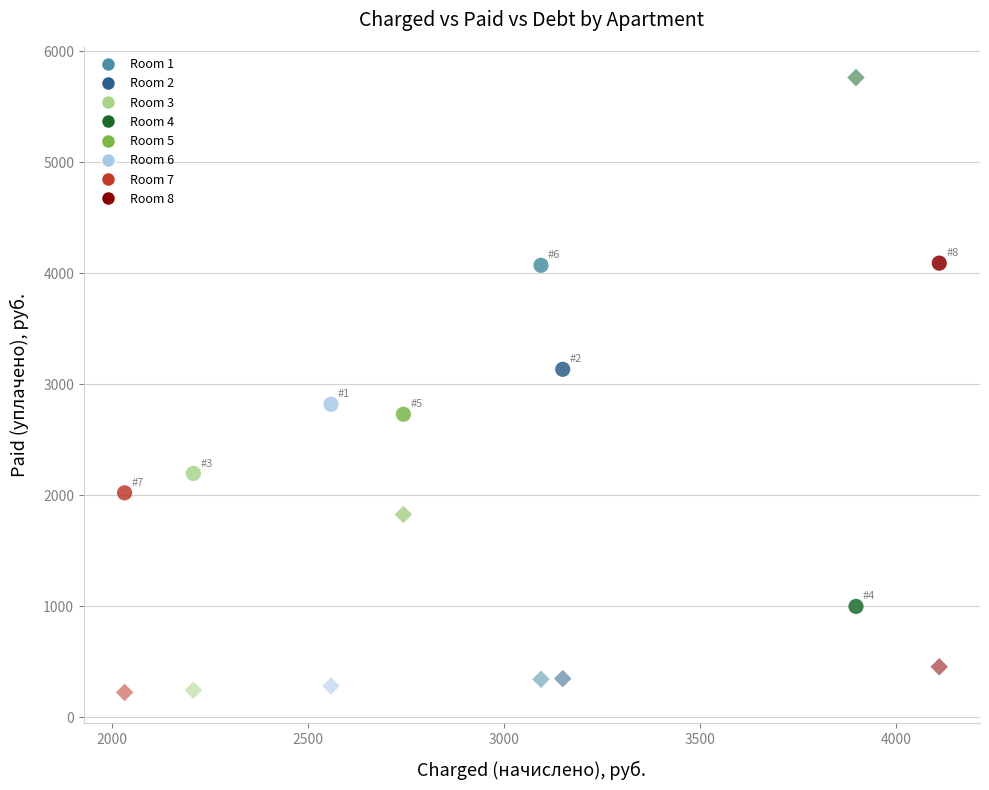

Count the number of points in this scatter plot.

16